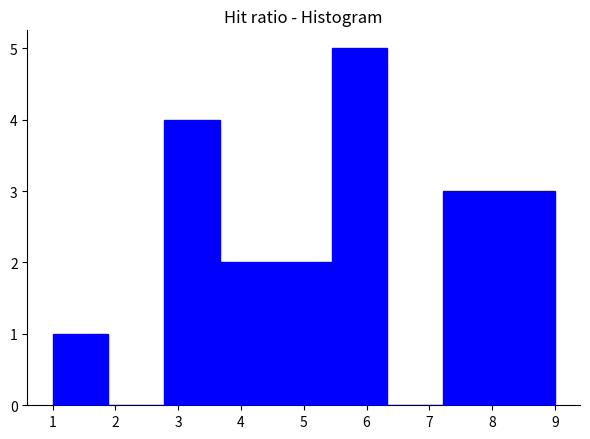

Reading left to right, list every bar in this chart as the range it spans on the x-axis followed by its height. Neither the bar edges nor the heights are printed on the chart, so give them approximately, as read against the axes.

1.0 to 1.9: 1
1.9 to 2.8: 0
2.8 to 3.7: 4
3.7 to 4.6: 2
4.6 to 5.4: 2
5.4 to 6.3: 5
6.3 to 7.2: 0
7.2 to 8.1: 3
8.1 to 9.0: 3